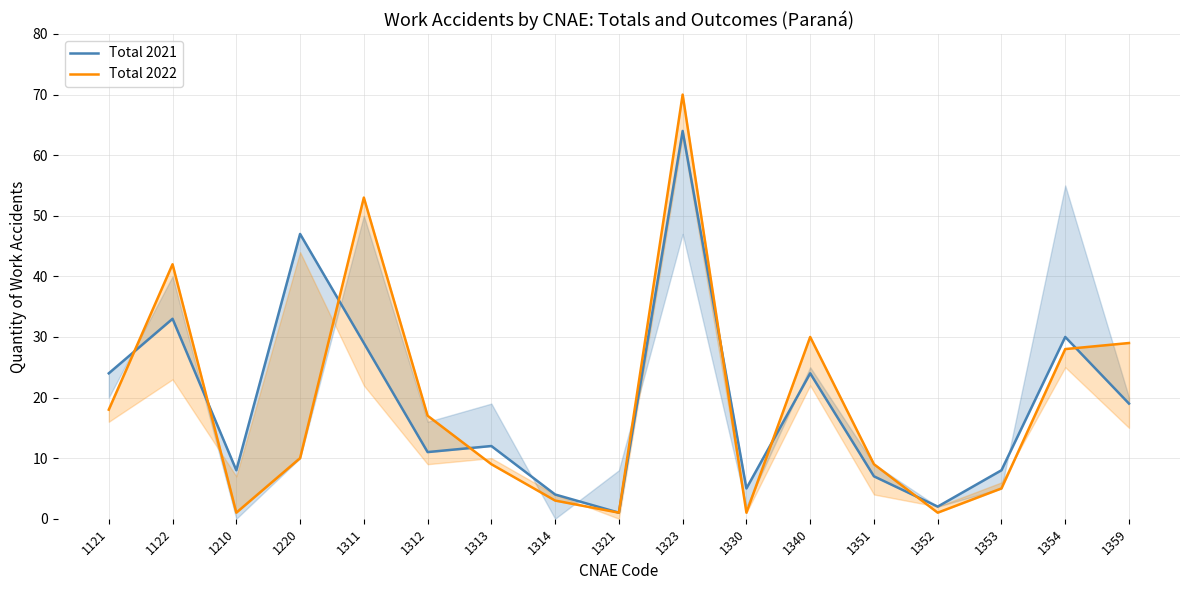

Reading left to right, transcribe all the data shown in this chart.

Total 2021: 24	33	8	47	29	11	12	4	1	64	5	24	7	2	8	30	19
Total 2022: 18	42	1	10	53	17	9	3	1	70	1	30	9	1	5	28	29